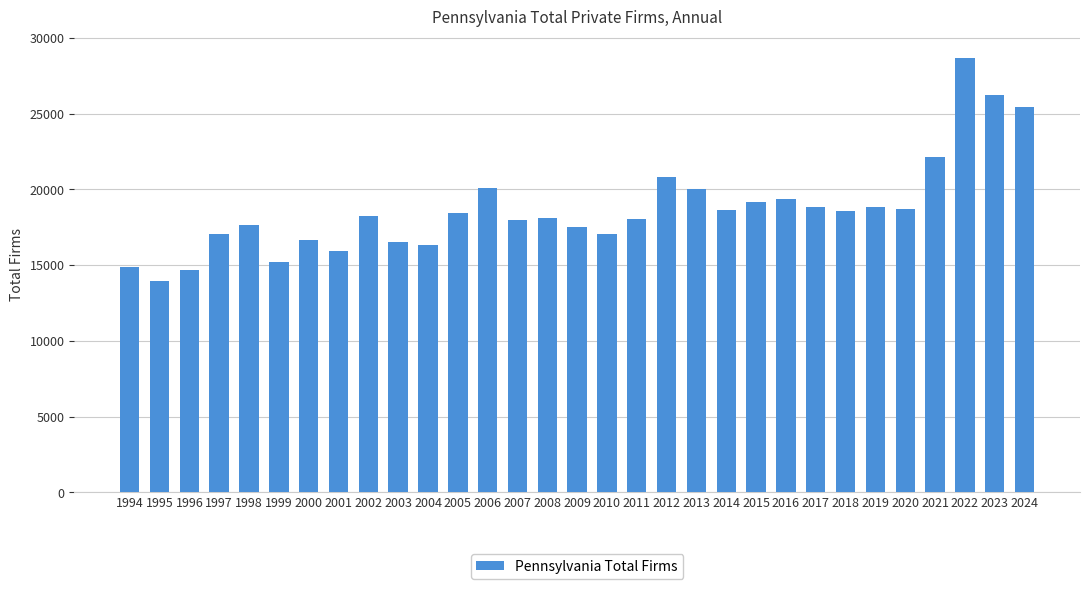

What is the maximum value shown in the chart?

28650